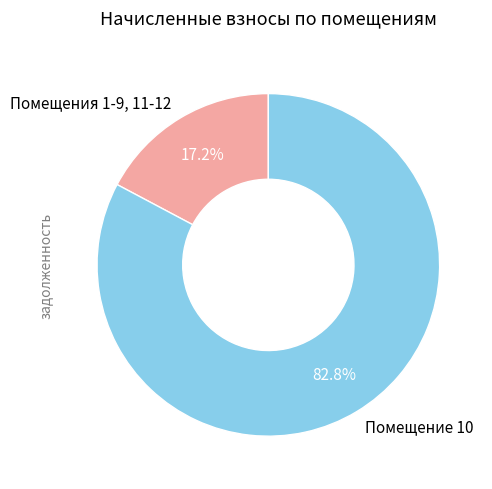

How many slices are in this pie chart?

2